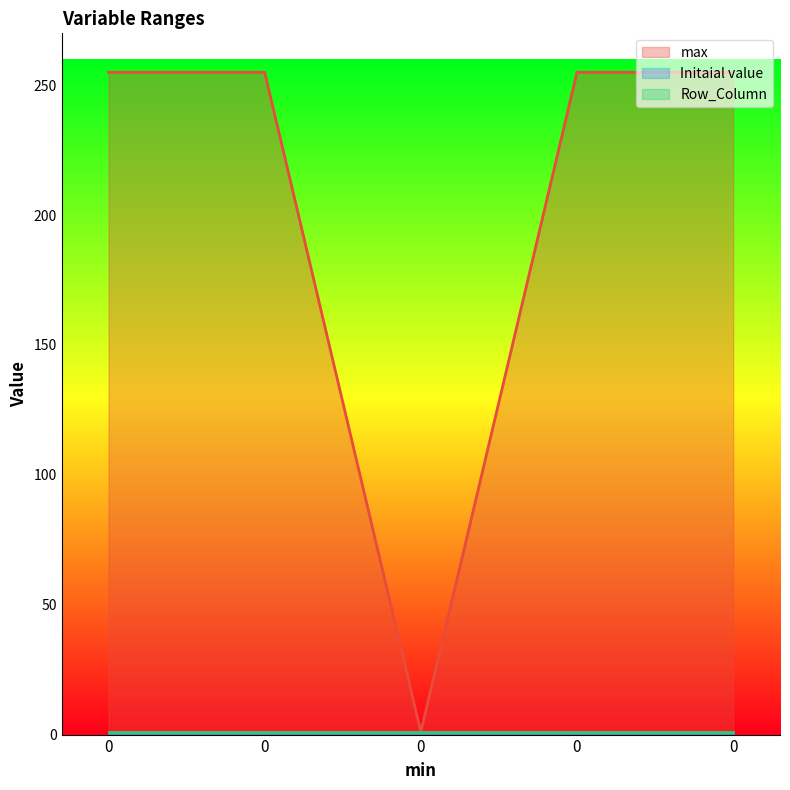

Between 0 and 0, which series saw the biggest shift?

max